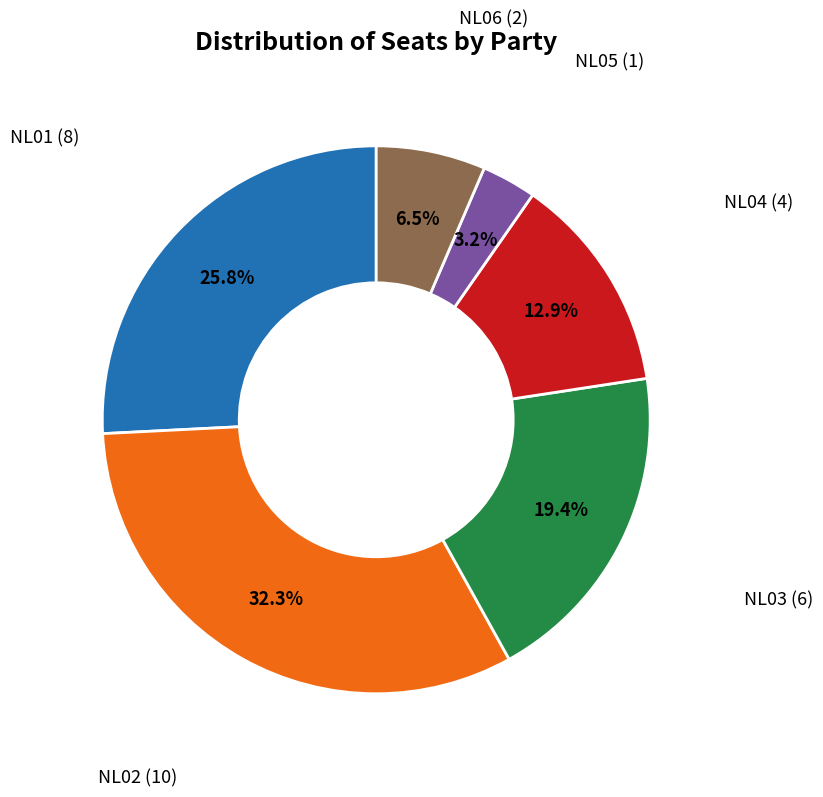

Is there a majority slice in this chart?

No